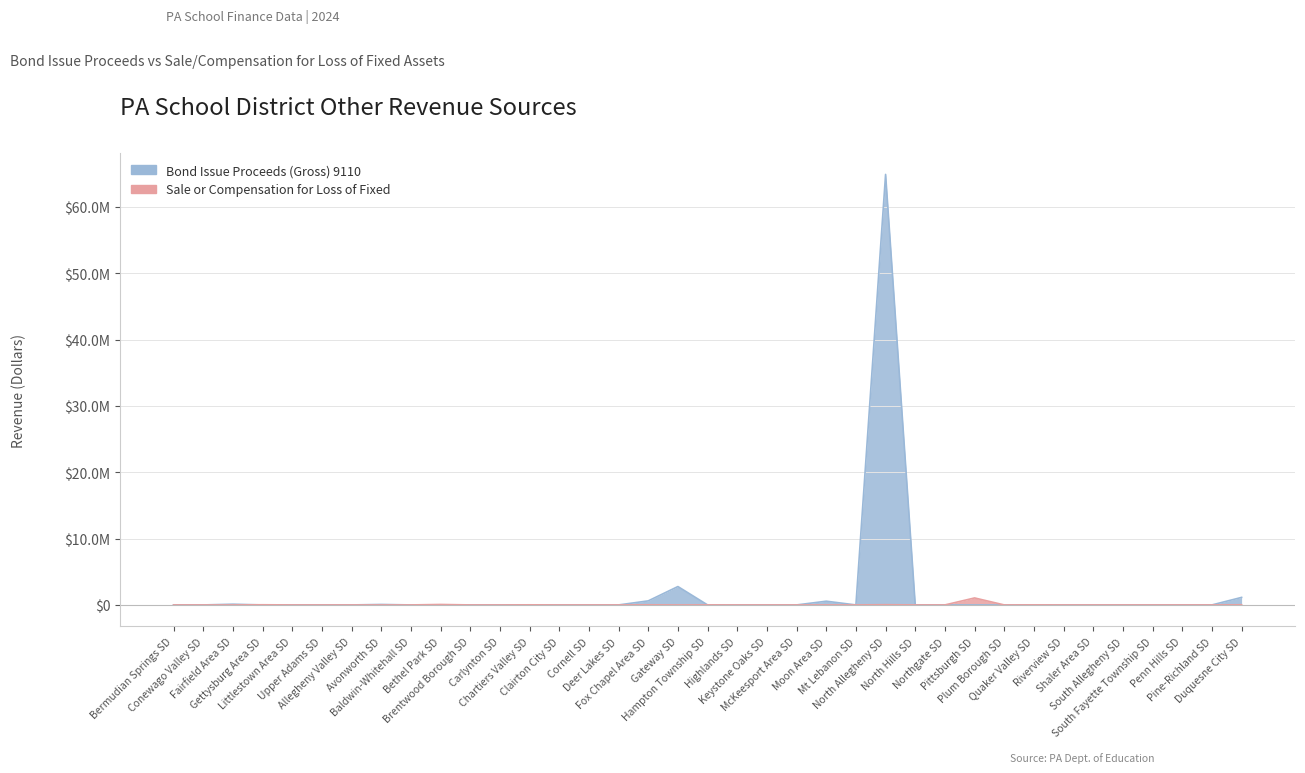

Reading left to right, transcribe all the data shown in this chart.

Bond Issue Proceeds (Gross) 9110: 0.0	0.0	109175.0	0.0	0.0	0.0	0.0	71345.0	0.0	0.0	0.0	0.0	0.0	0.0	0.0	0.0	611721.8	2772000.0	0.0	0.0	0.0	0.0	561215.2	0.0	64904166.8	0.0	0.0	0.0	0.0	0.0	0.0	0.0	0.0	8000.0	0.0	0.0	1134782.0
Sale or Compensation for Loss of Fixed: 0.0	0.0	0.0	24973.1	0.0	0.0	0.0	0.0	0.0	69603.0	0.0	0.0	15328.6	0.0	0.0	0.0	18706.1	0.0	8570.0	0.0	0.0	0.0	500.0	0.0	33706.8	0.0	0.0	1053230.2	0.0	8850.0	0.0	0.0	0.0	0.0	0.0	0.0	20000.0